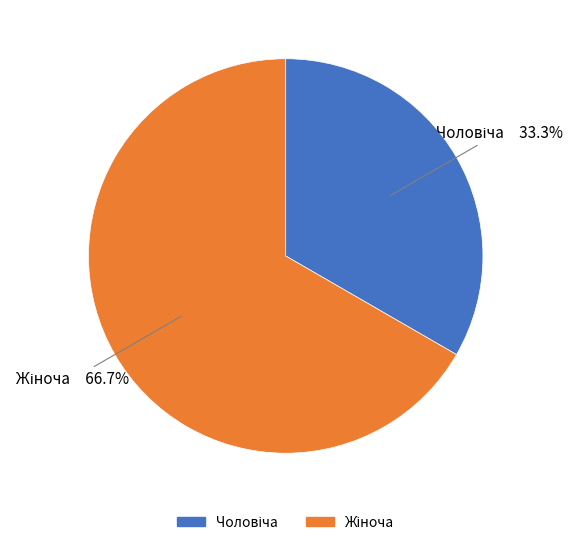

Is there any slice that represents more than half of the pie?

Yes